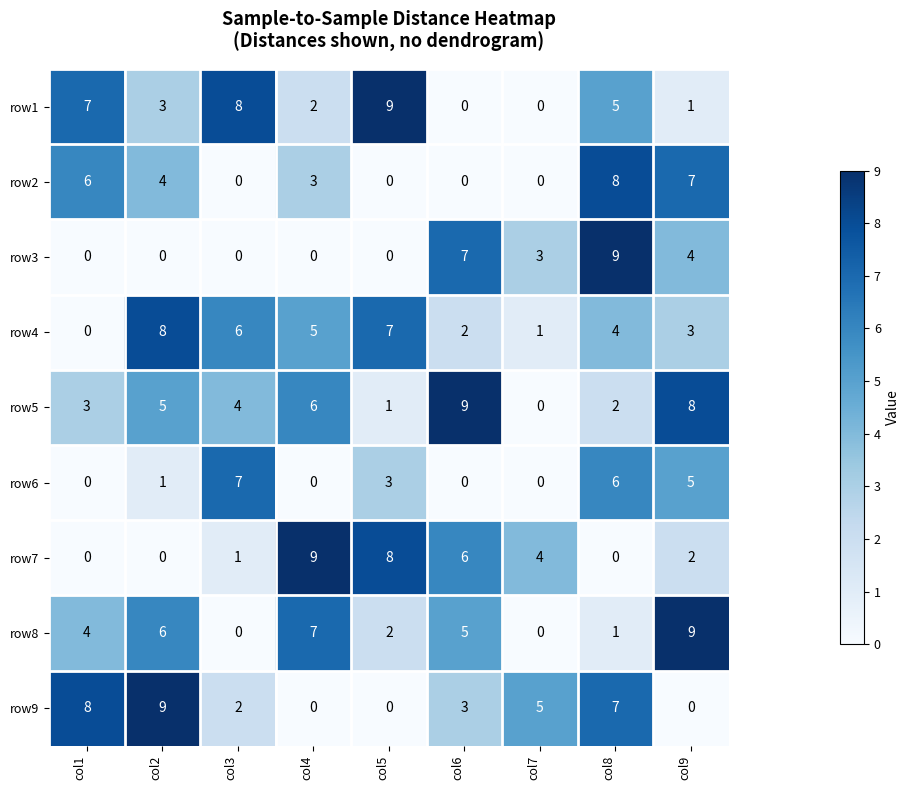

What is the sum of all row6 values?

22